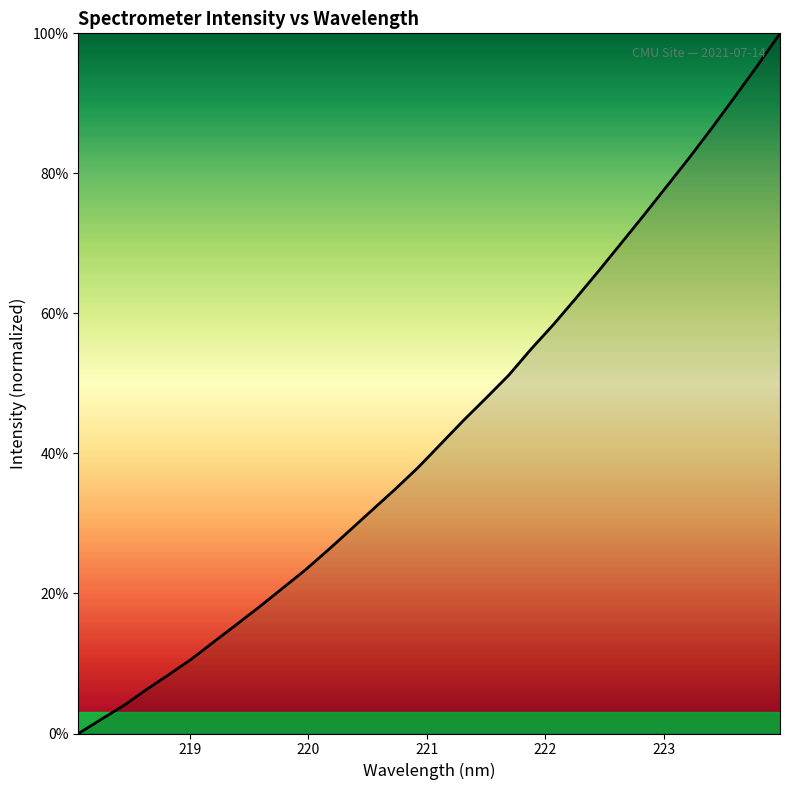

Reading left to right, list all the values displayed in this chart.

0.0	2.0	4.0	6.3	8.4	10.7	13.2	15.6	18.1	20.7	23.3	26.1	29.1	32.0	34.9	38.0	41.3	44.7	47.9	51.2	54.9	58.5	62.3	66.1	70.1	74.1	78.2	82.3	86.5	90.9	95.4	100.0